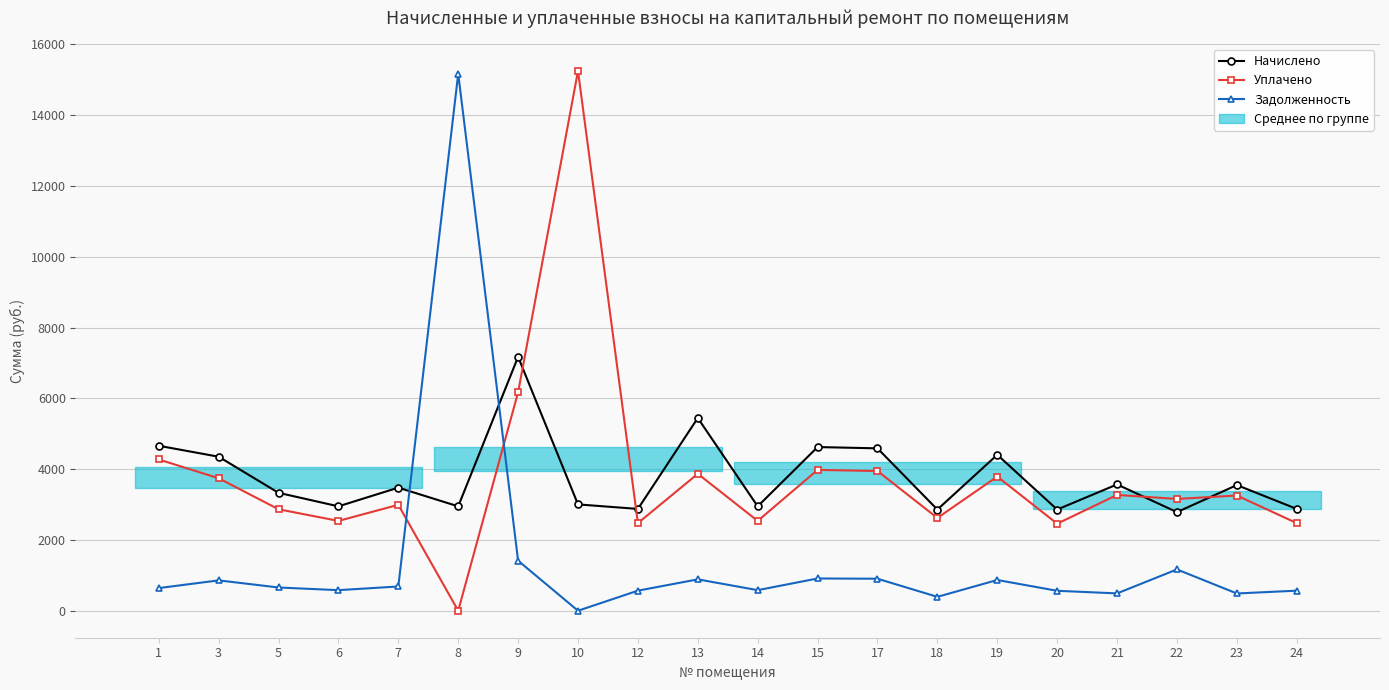

What is the difference between the maximum and second lowest values in the Уплачено series?

12792.9